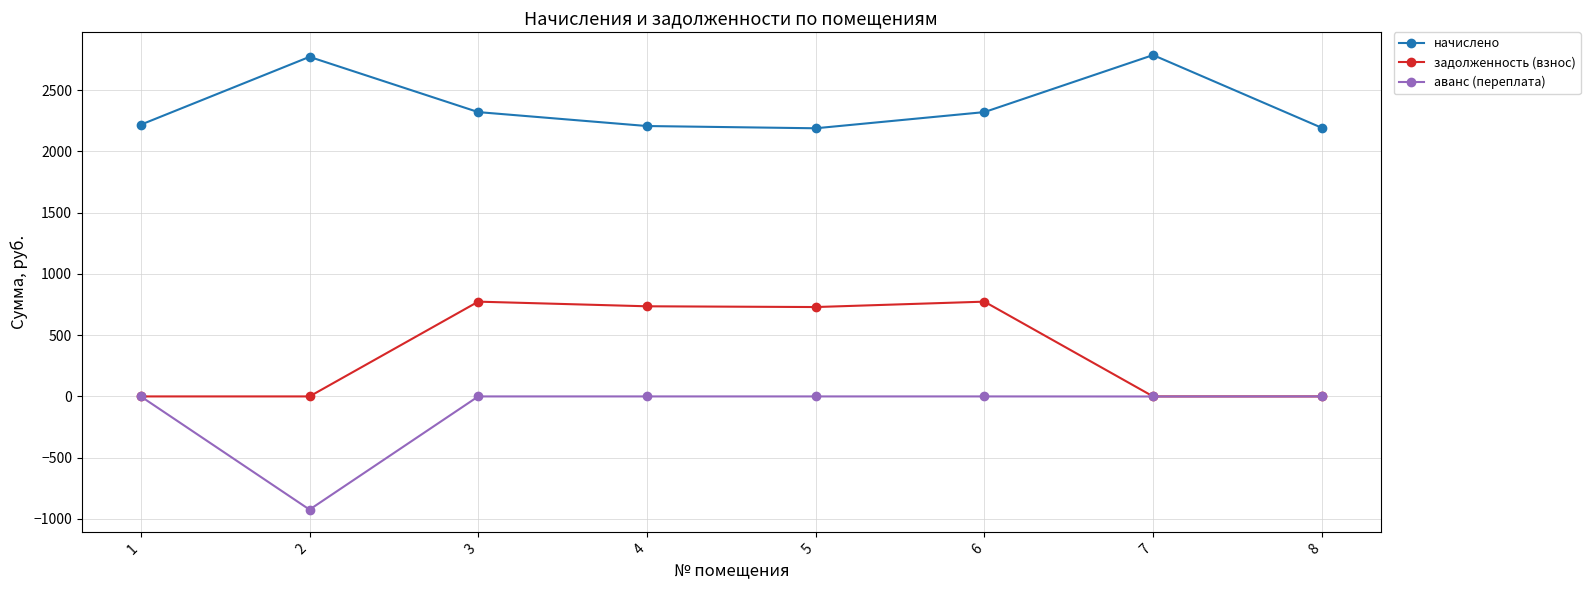

Between 2 and 5, which series saw the biggest shift?

аванс (переплата)